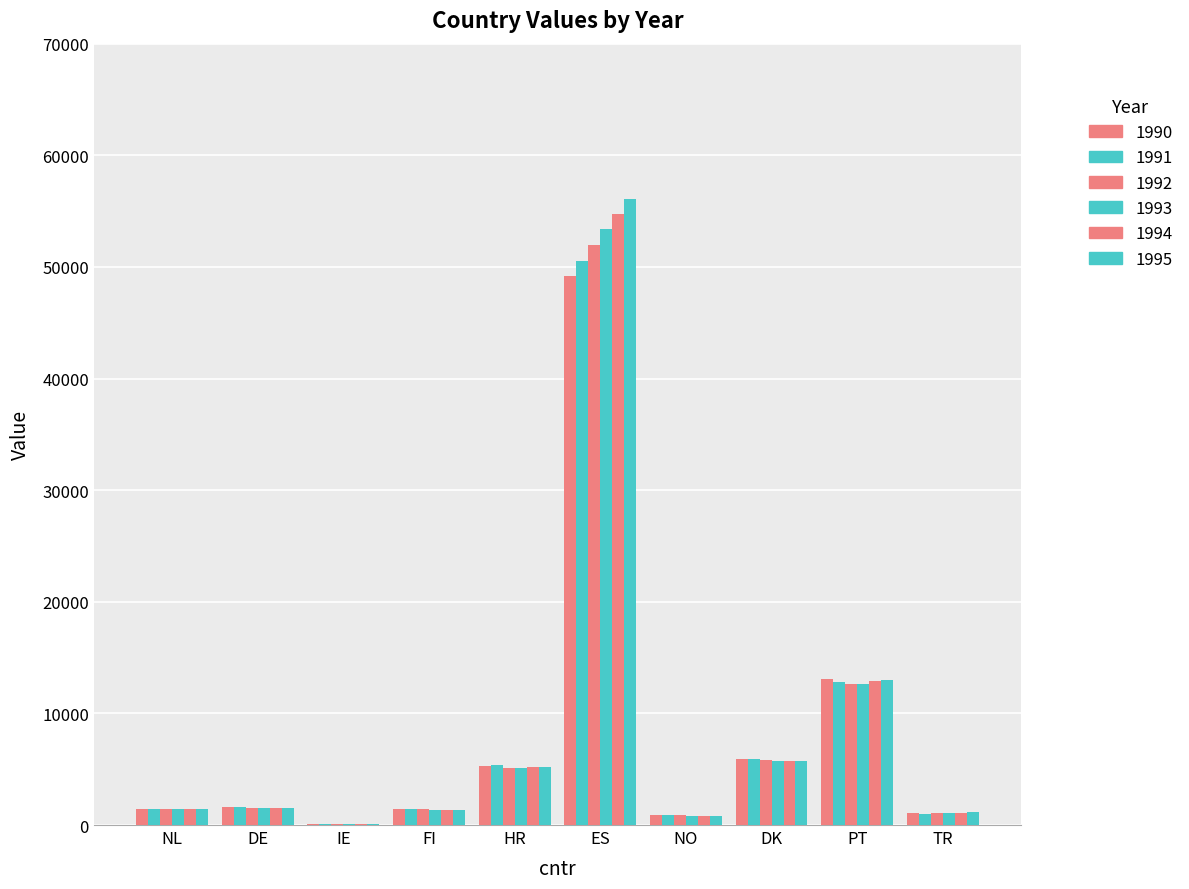

List the series in order of their peak value, lowest first.

1990, 1991, 1992, 1993, 1994, 1995